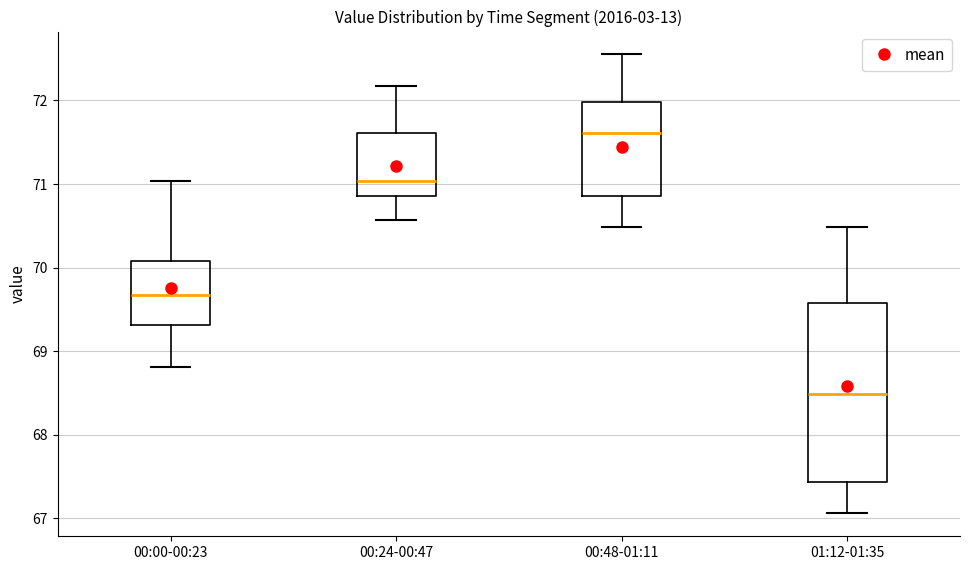

Comparing the boxes themselves (not the whiskers), which one is the tallest?

01:12-01:35